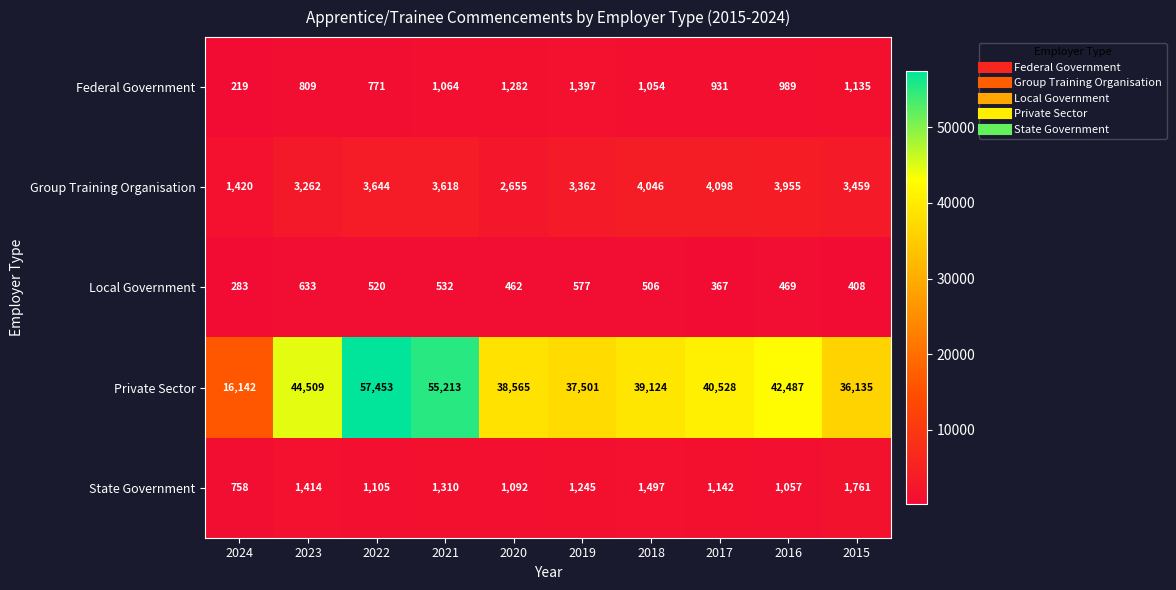

Which category has the highest value in the State Government series?

2015